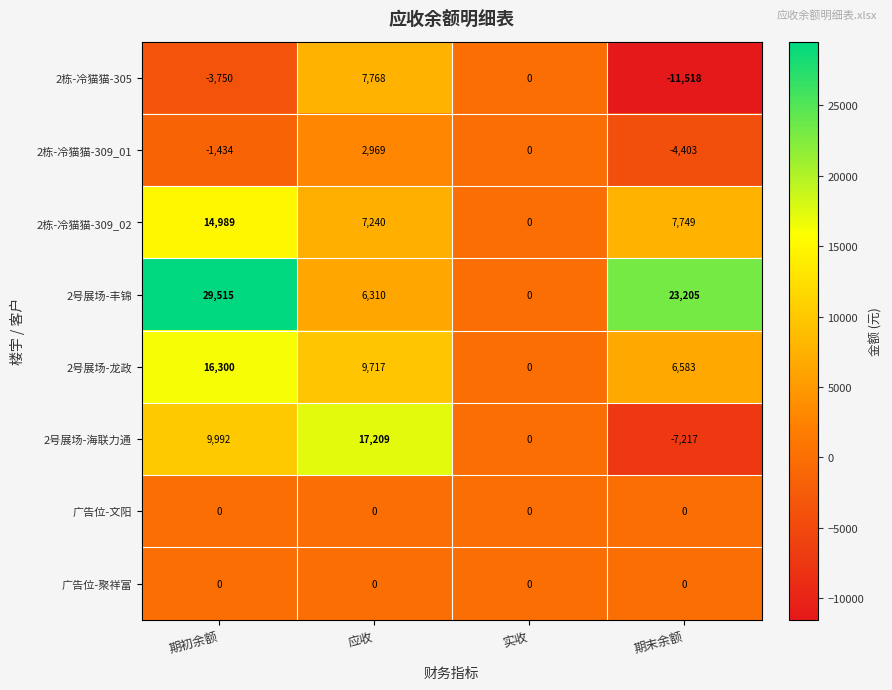

What is the greatest value displayed?

29515